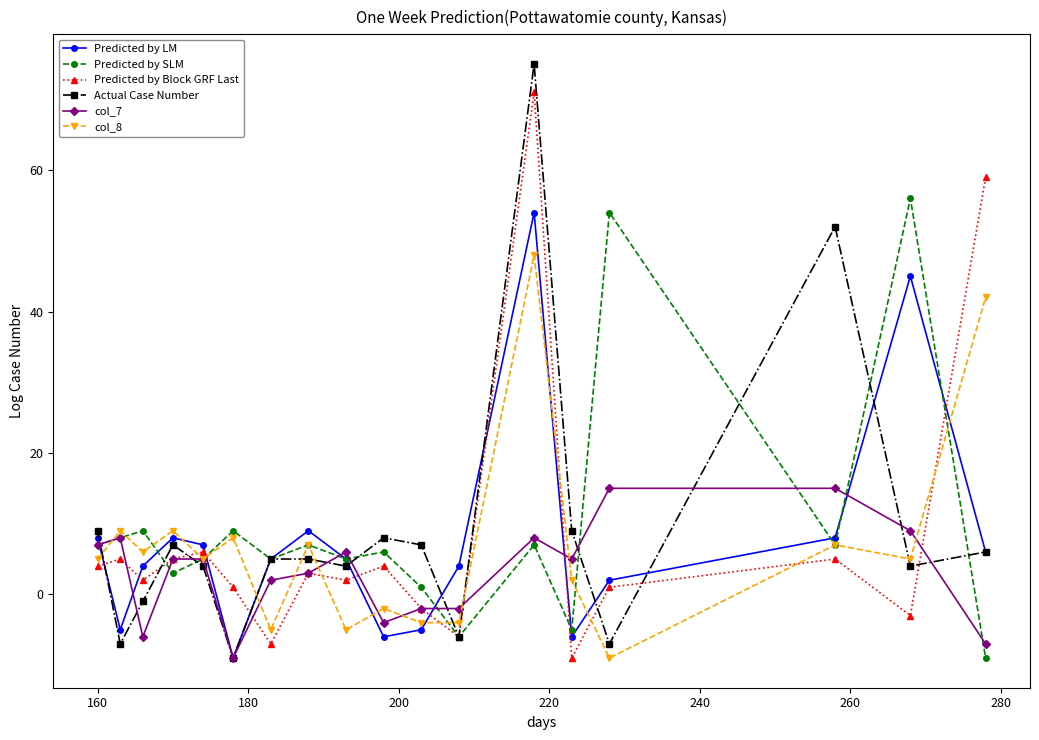

True or false: Actual Case Number has more than 1 points higher than both neighbors.

True